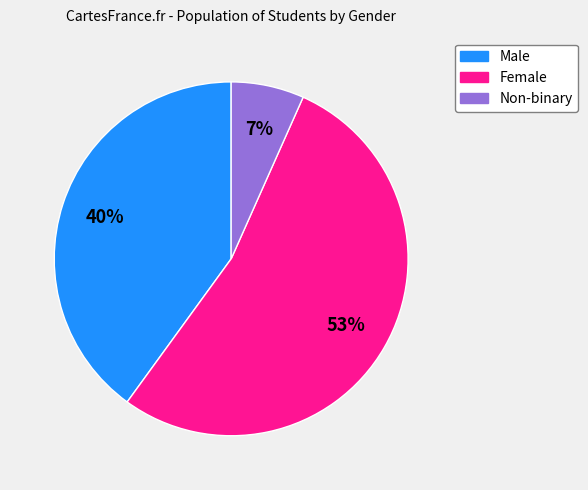

What is the smallest slice in the pie chart?

Non-binary